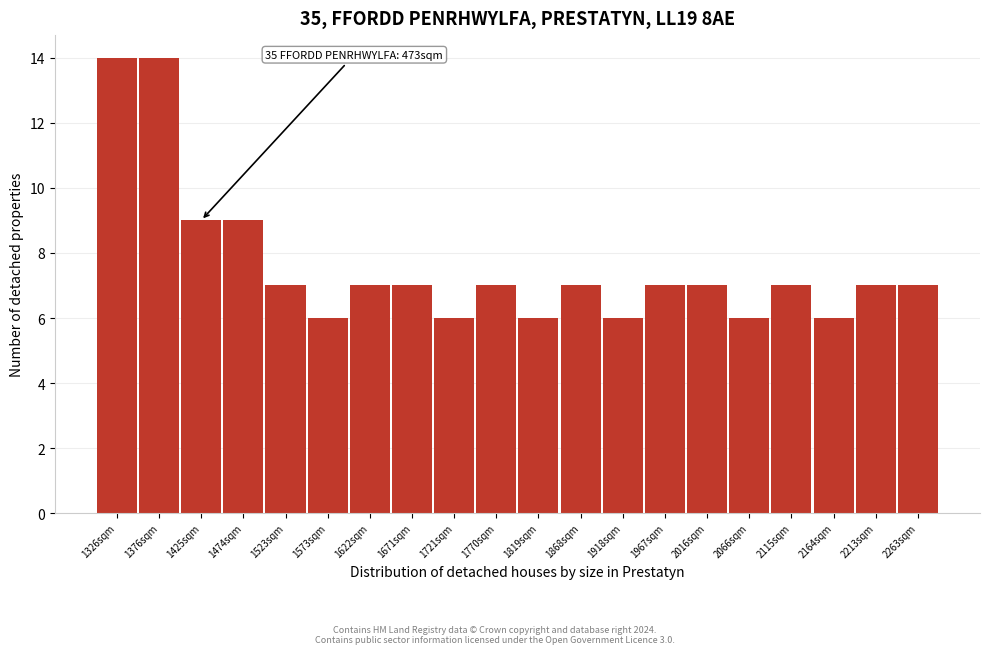

Reading left to right, extract all data points from this chart.

14	14	9	9	7	6	7	7	6	7	6	7	6	7	7	6	7	6	7	7